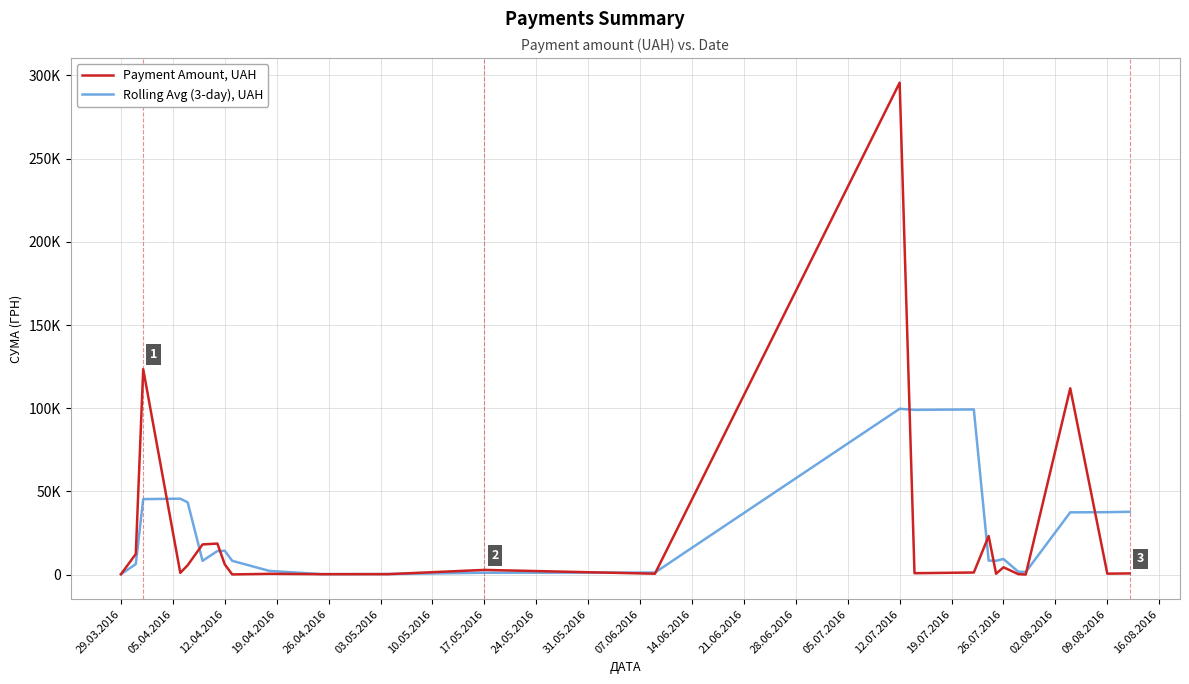

Which category has the lowest value in the Rolling Avg (3-day), UAH series?

29.03.2016